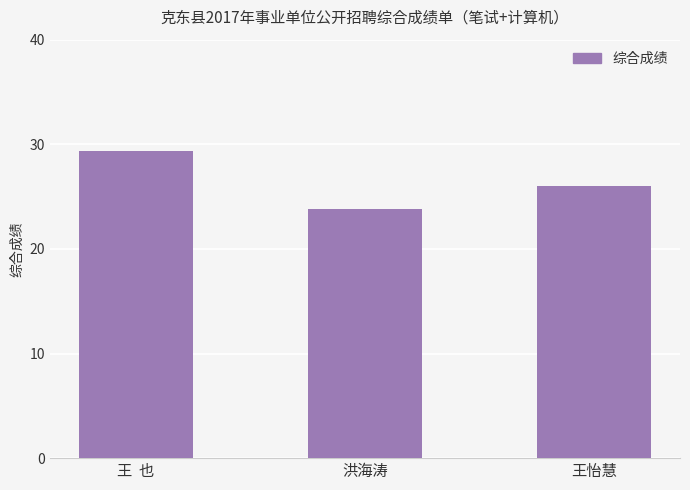

What is the label of the 3rd bar from the left?

王怡慧